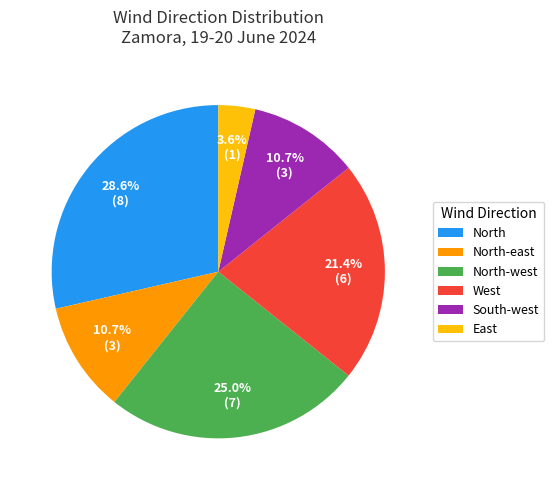

How many segments does this pie chart have?

6